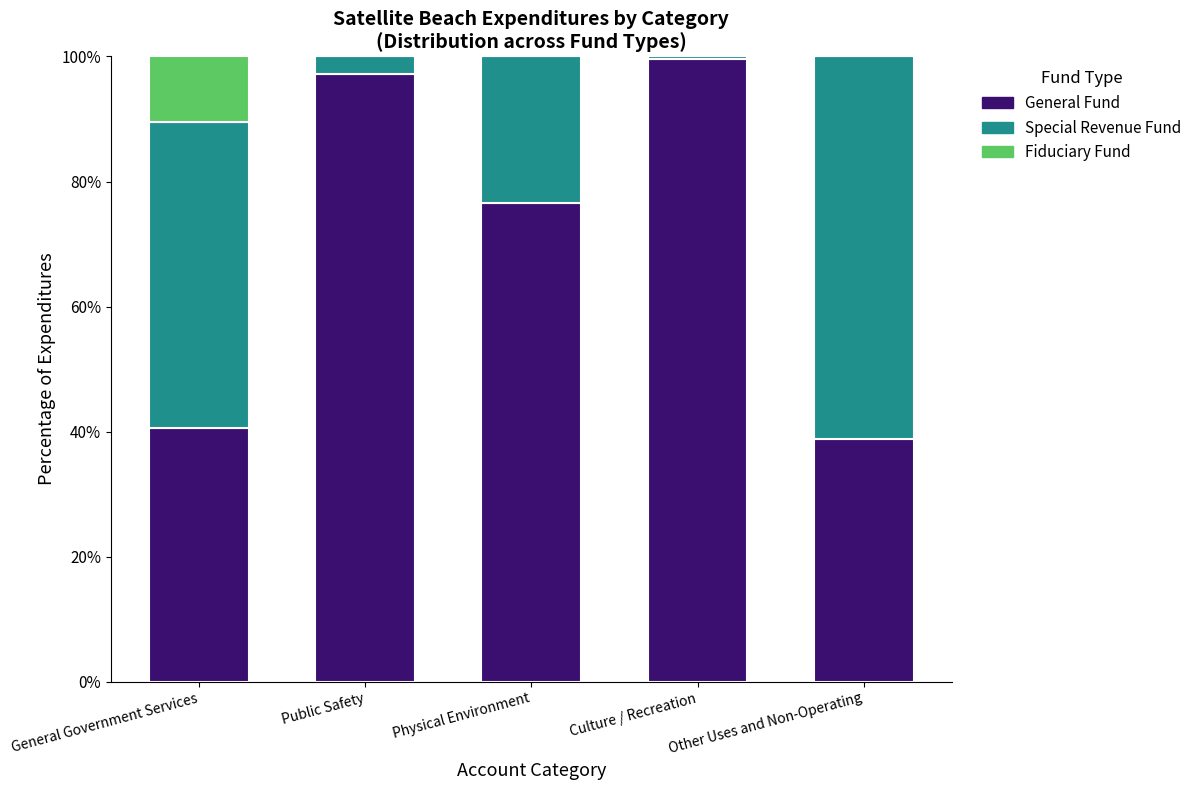

What is the total value across all series at Physical Environment?

100.0